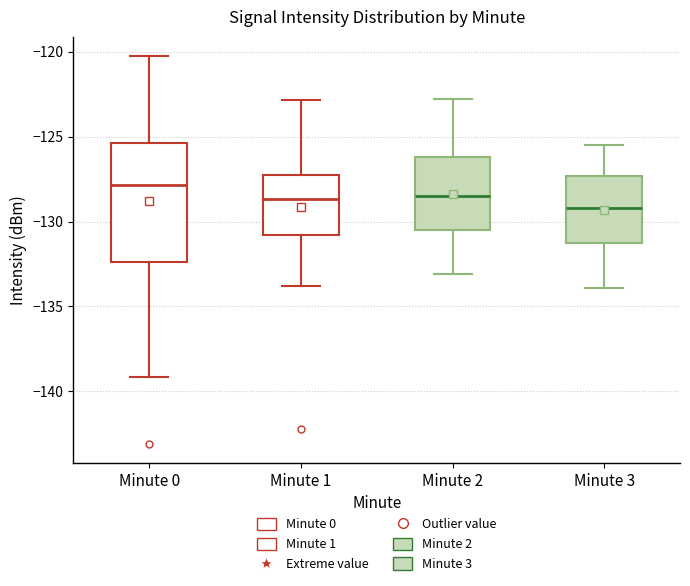

Which box's median line is the highest?

Minute 0